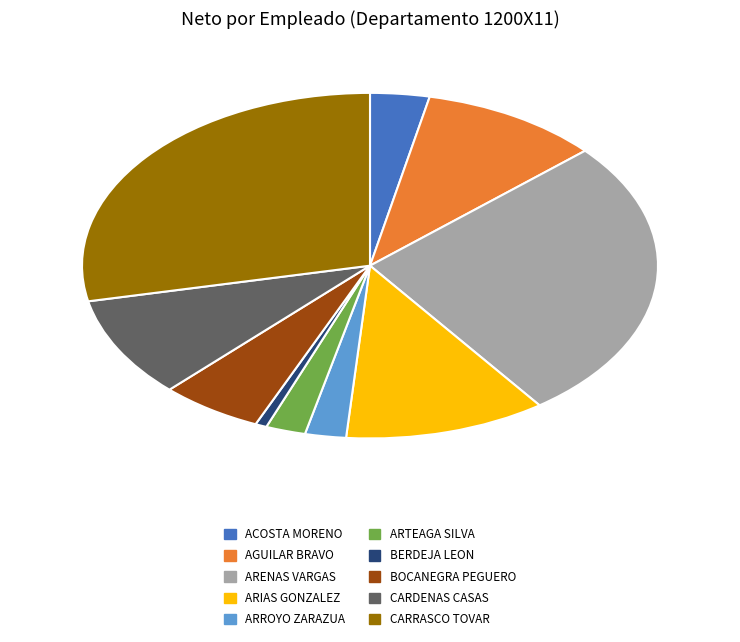

Does any single category account for the majority?

No